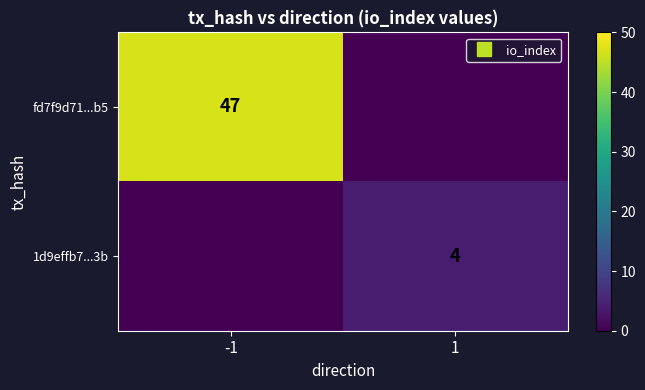

List the series in order of their overall mean, highest first.

fd7f9d71...b5, 1d9effb7...3b